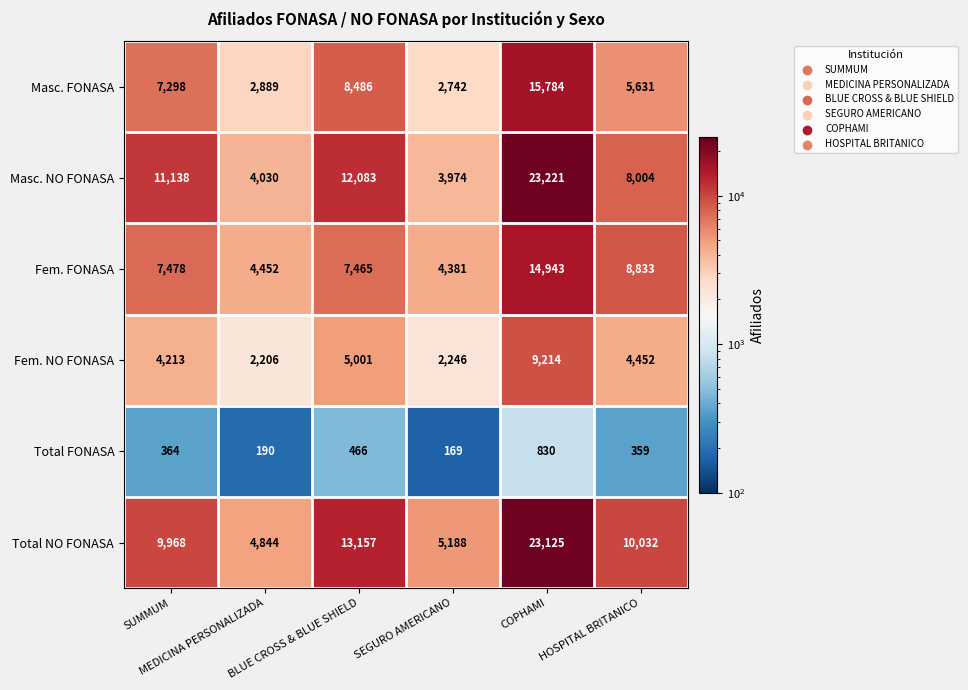

Between BLUE CROSS & BLUE SHIELD and HOSPITAL BRITANICO, which series saw the biggest shift?

Masc. NO FONASA